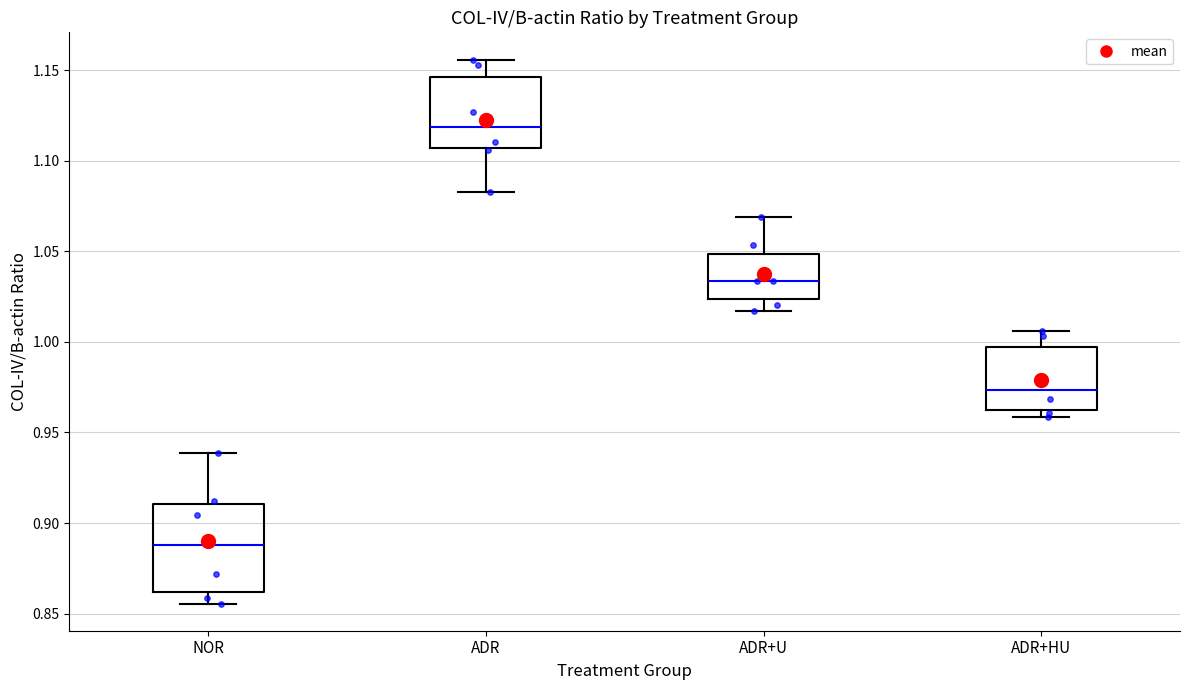

Where is the lower edge of the box for NOR on the y-axis? The values are not printed on the chart, so give them approximately, as read against the axis.

0.860